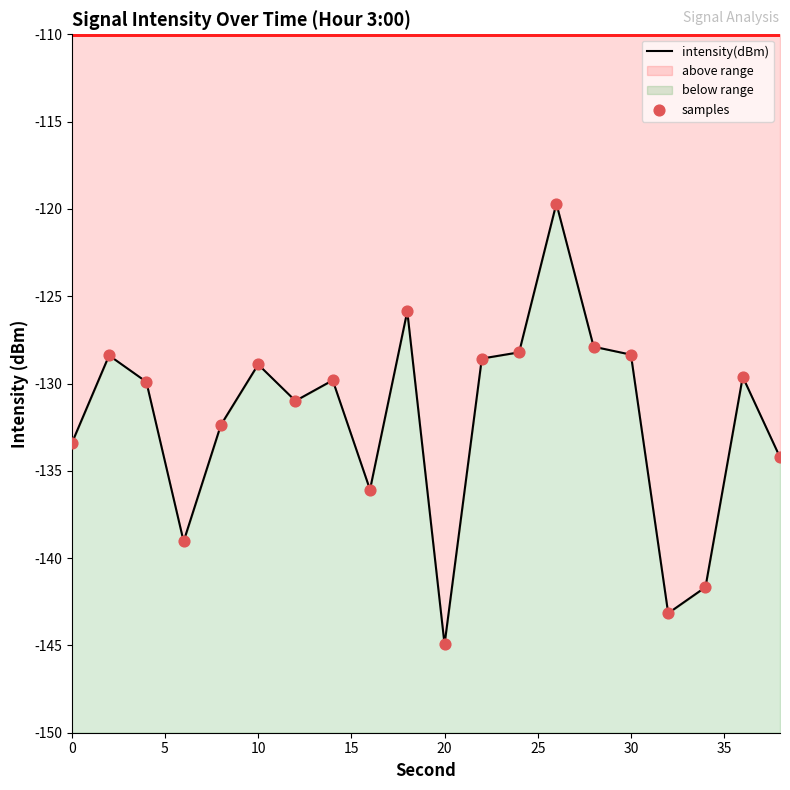

Which series has the widest spread of Y values?

intensity(dBm)